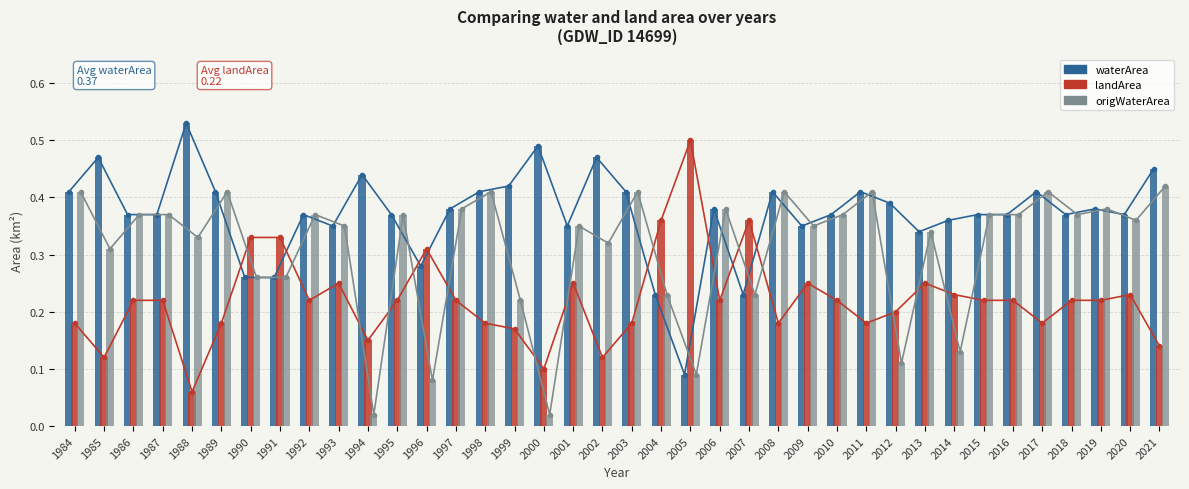

Which series has the largest range (max minus min)?

waterArea